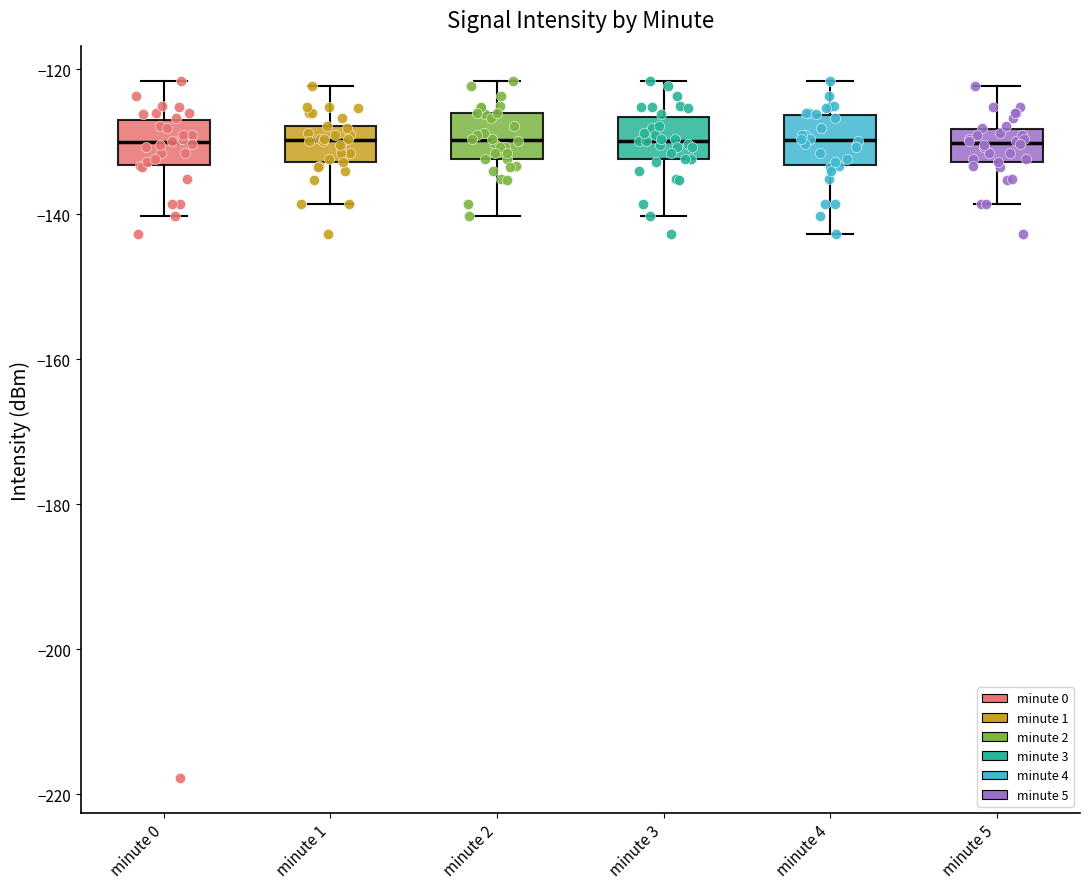

Reading left to right, transcribe this box plot: for each box, give where its median line is, the range the box spans, and where its two whiskers end, as read against the y-axis. The values are not printed on the chart, so give them approximately, as read against the axis.

minute 0: median -130, box -134 to -126, whiskers -140 to -122
minute 1: median -130, box -132 to -128, whiskers -138 to -122
minute 2: median -130, box -132 to -126, whiskers -140 to -122
minute 3: median -130, box -132 to -126, whiskers -140 to -122
minute 4: median -130, box -134 to -126, whiskers -142 to -122
minute 5: median -130, box -132 to -128, whiskers -138 to -122